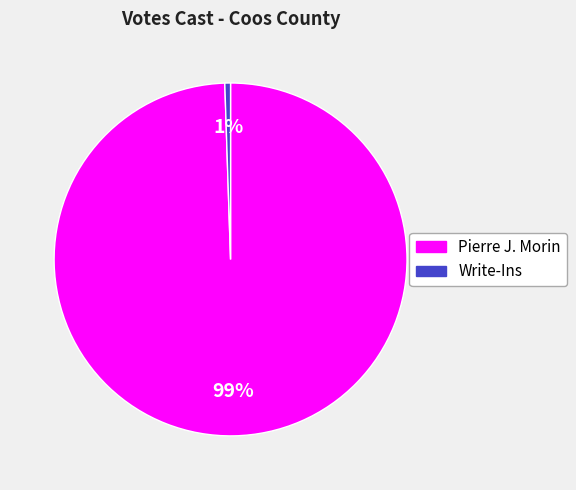

To the nearest percent, what is the average slice percentage?

50%